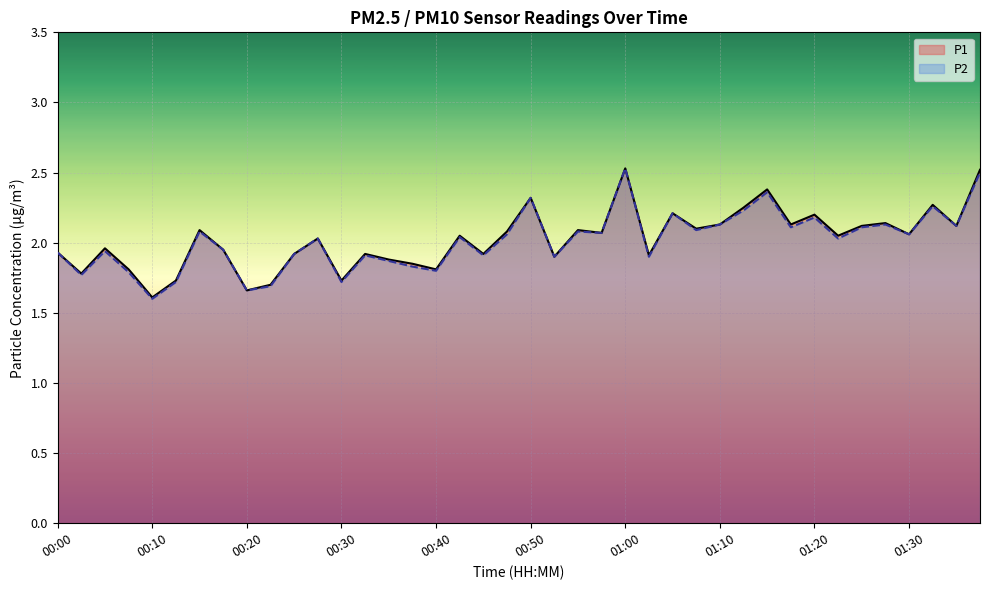

What is the difference between the maximum and minimum values in the P1 series?

0.9